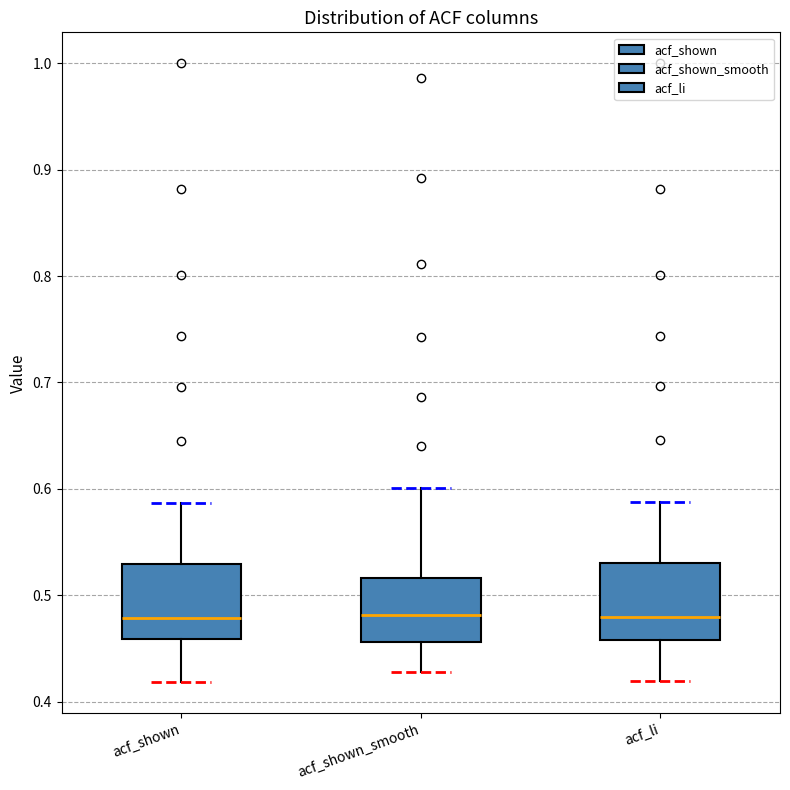

Where does the upper whisker of the box for acf_shown_smooth end on the y-axis? The values are not printed on the chart, so give them approximately, as read against the axis.

0.60